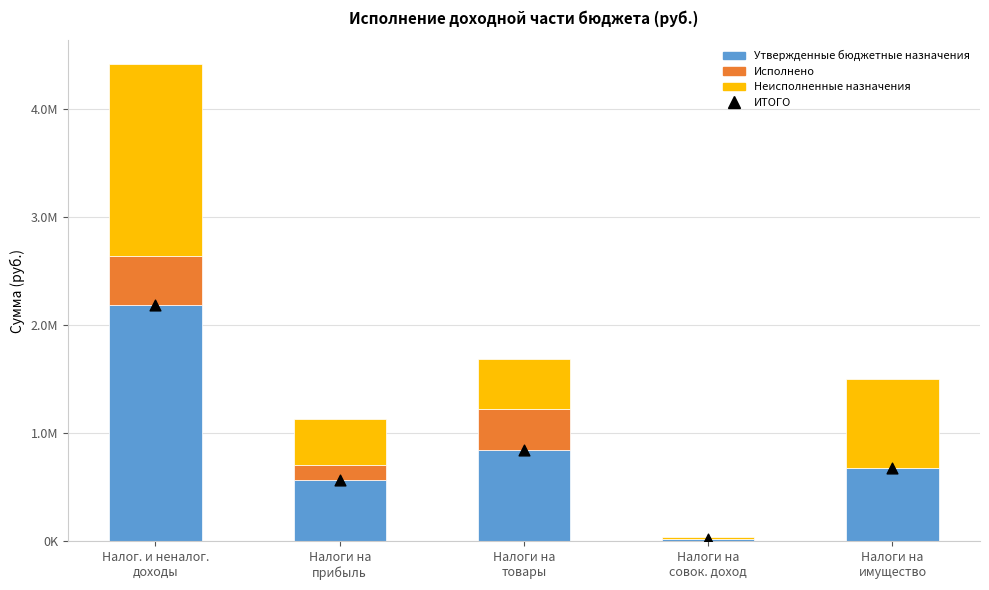

What are all the series names shown in the legend?

Утвержденные бюджетные назначения, Исполнено, Неисполненные назначения, ИТОГО